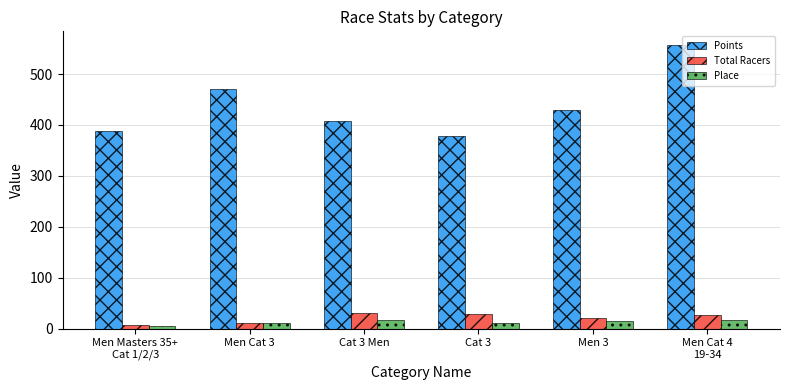

Which series has the widest spread of values?

Points